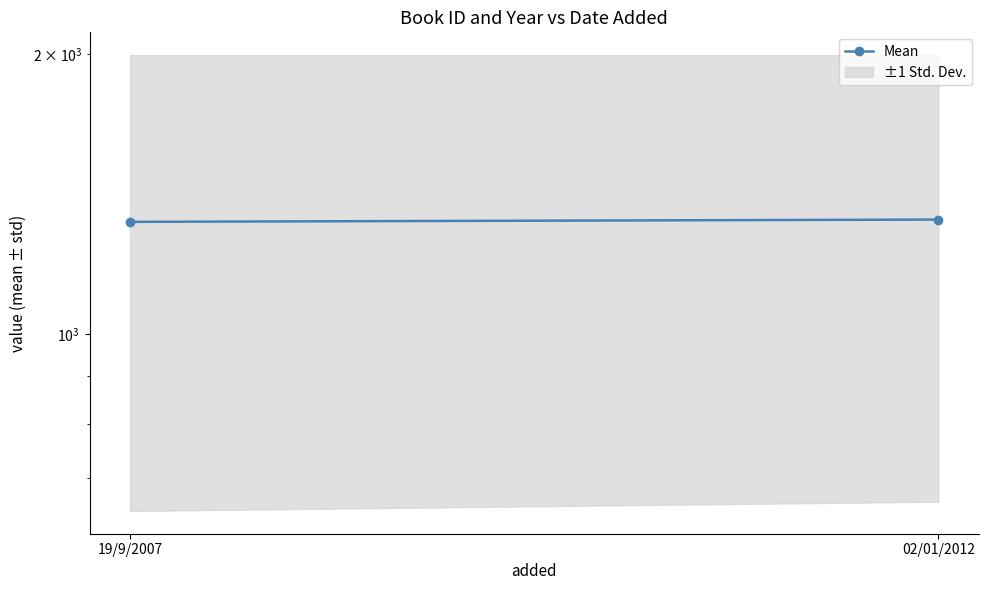

What is the sum of all values?

2647.5